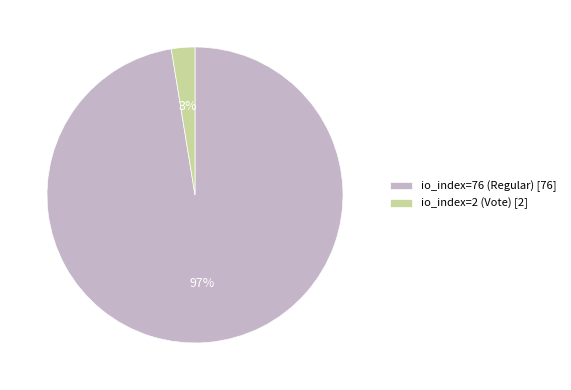

Is the sum of io_index=2 (Vote) [2] and io_index=76 (Regular) [76] greater than half?

Yes